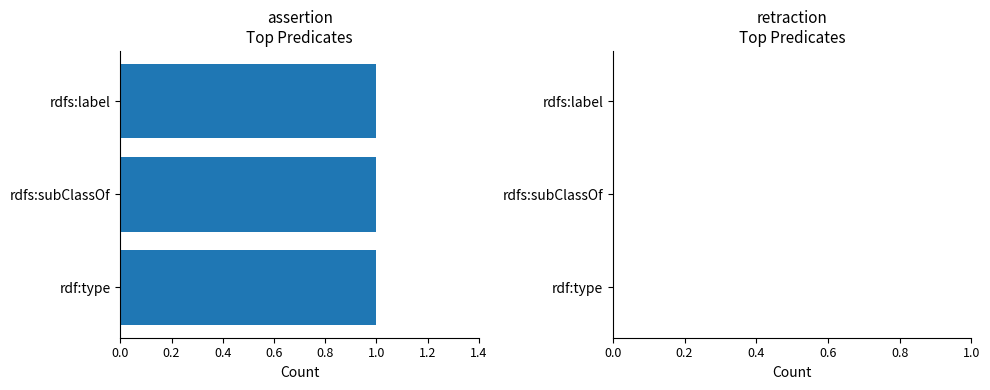

What is the label of the 2nd bar from the right?

rdfs:subClassOf